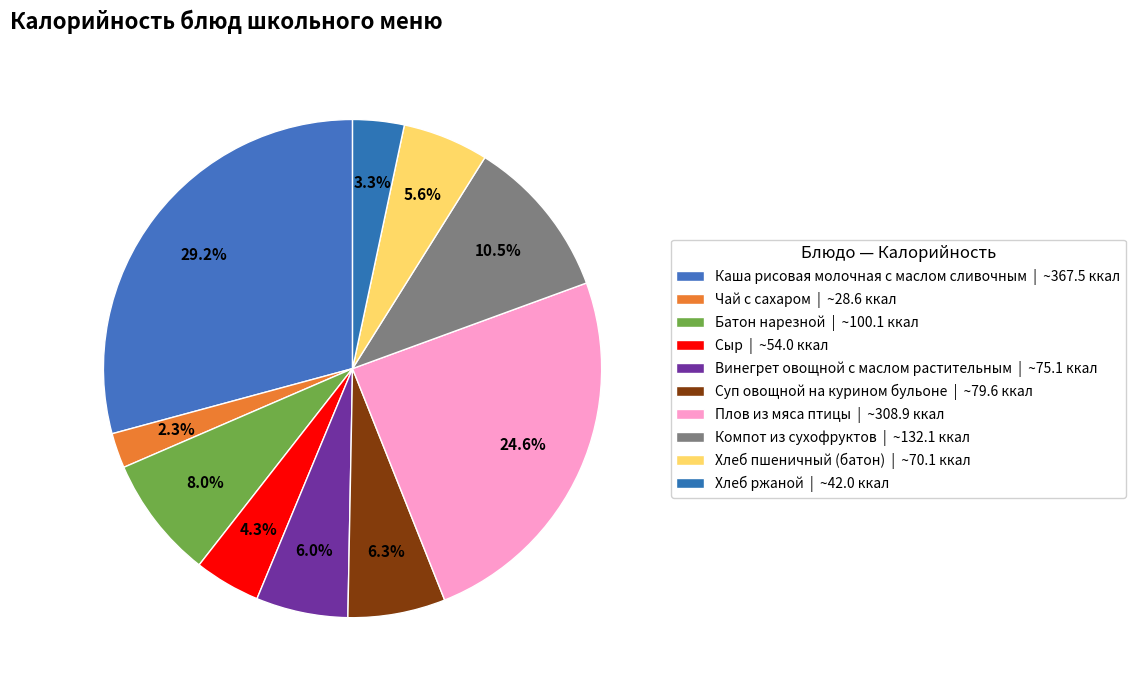

What is the ratio of the value at Компот из сухофруктов to the value at Чай с сахаром?

4.6